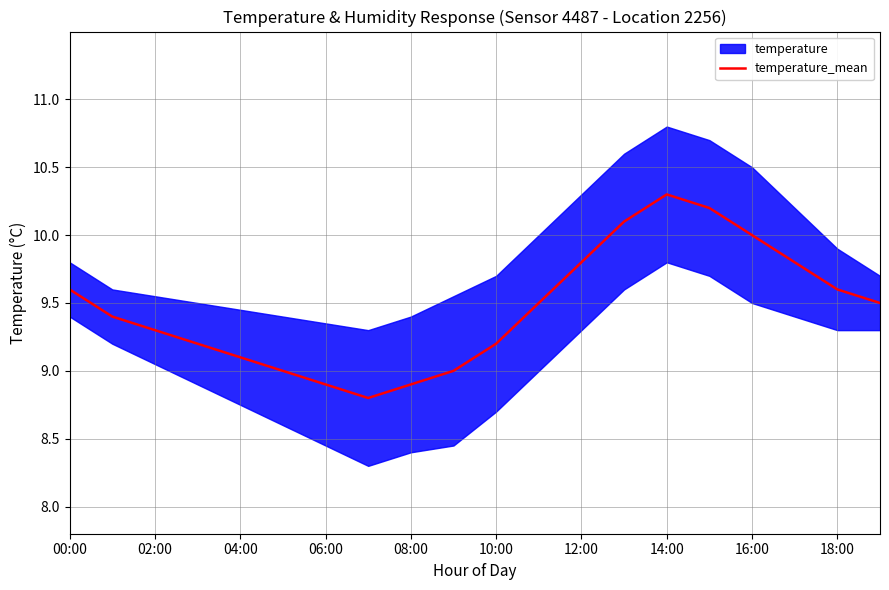

True or false: temperature_mean has a value of 13.9 at 00:00.

False